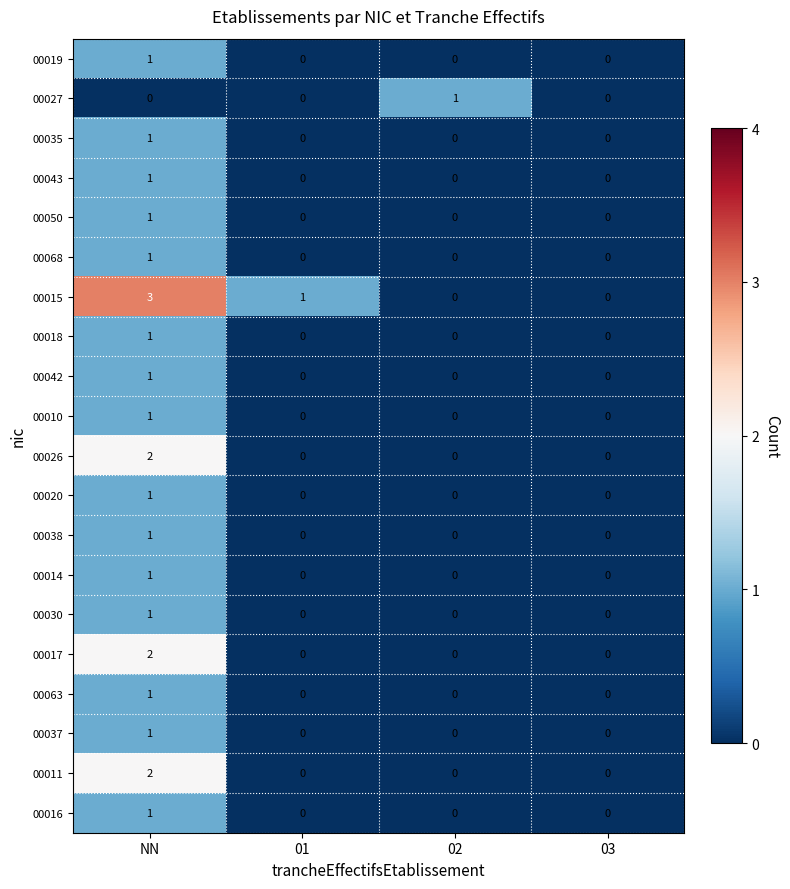

Between NN and 02, which series saw the biggest shift?

00015